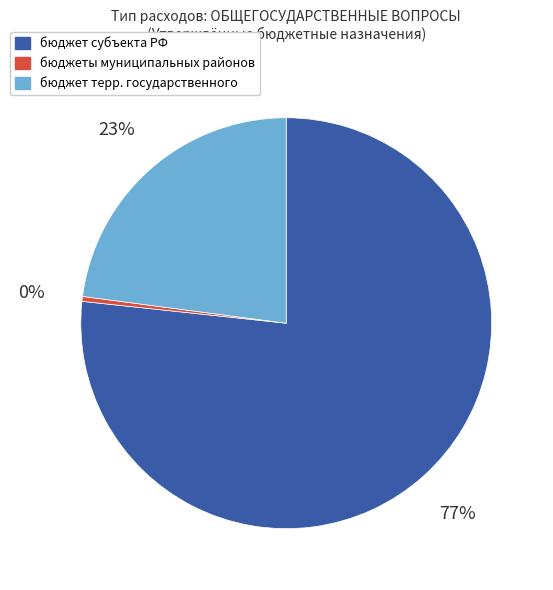

To the nearest percent, what is the average slice percentage?

33%